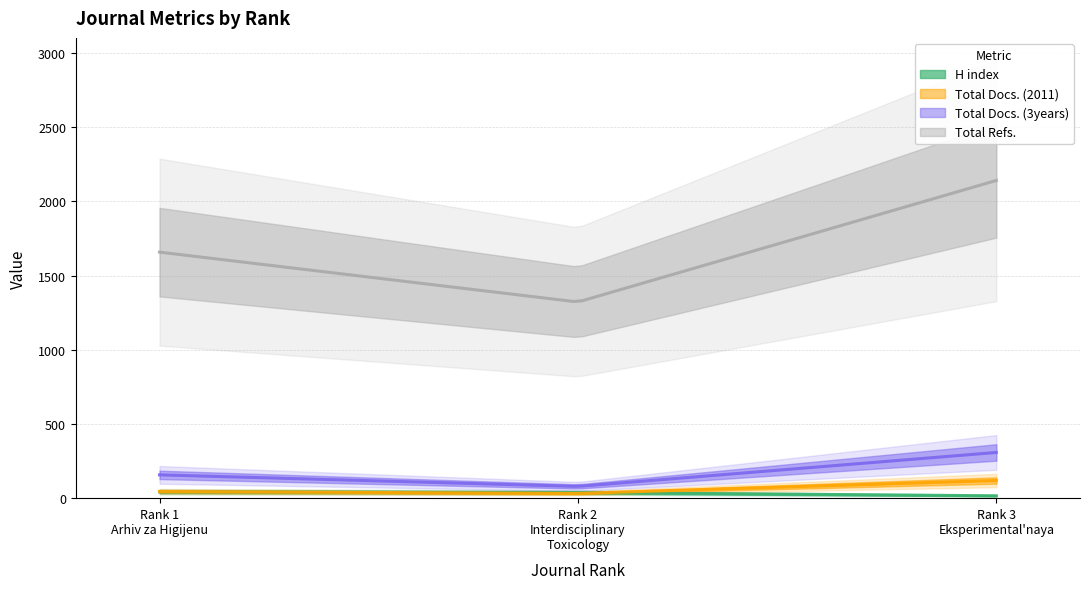

The value of H index at Rank 2
Interdisciplinary
Toxicology is 38. True or false?

True